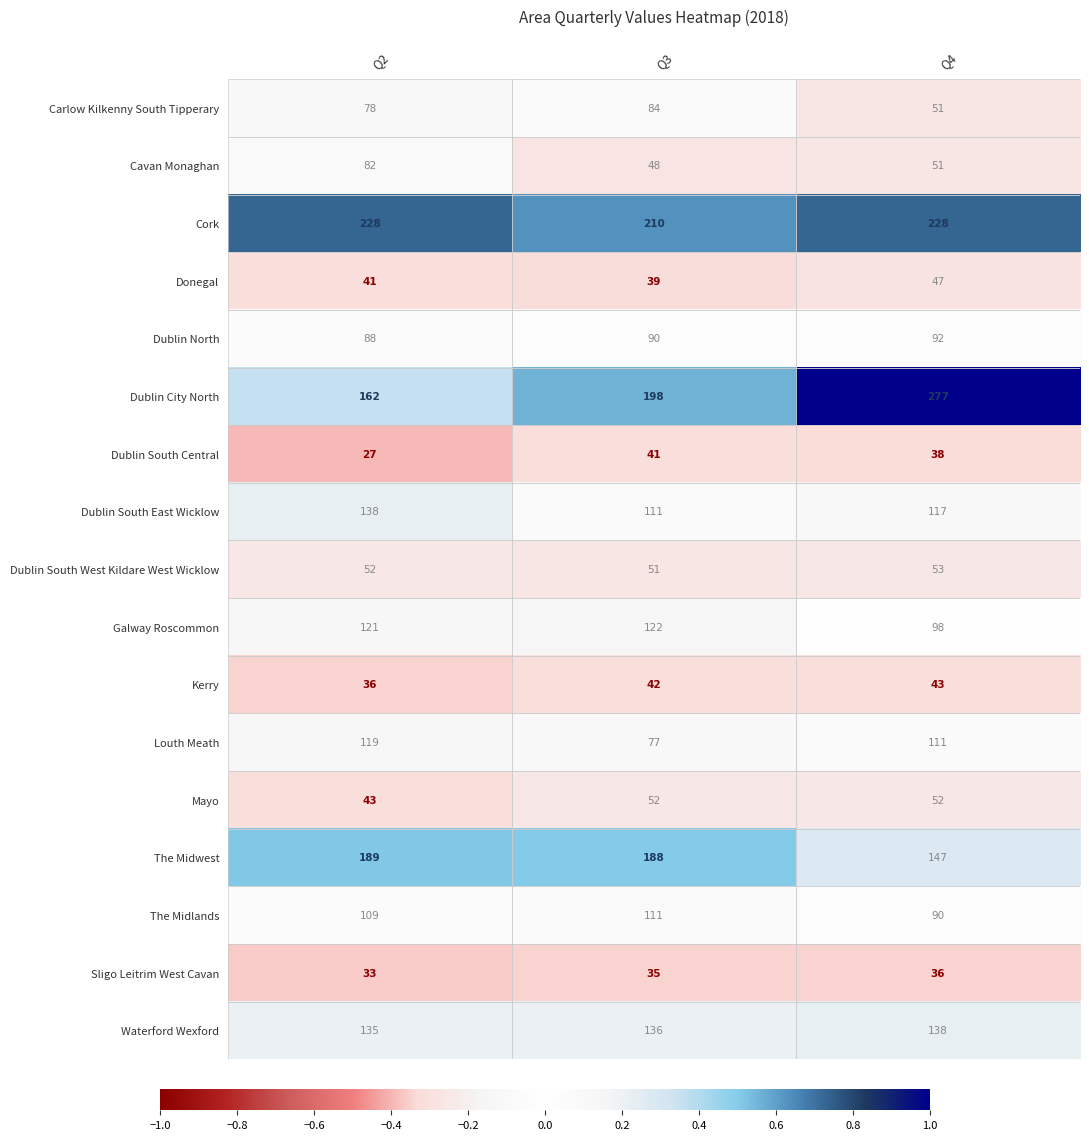

What is the difference between the highest and lowest values at Q4?

241